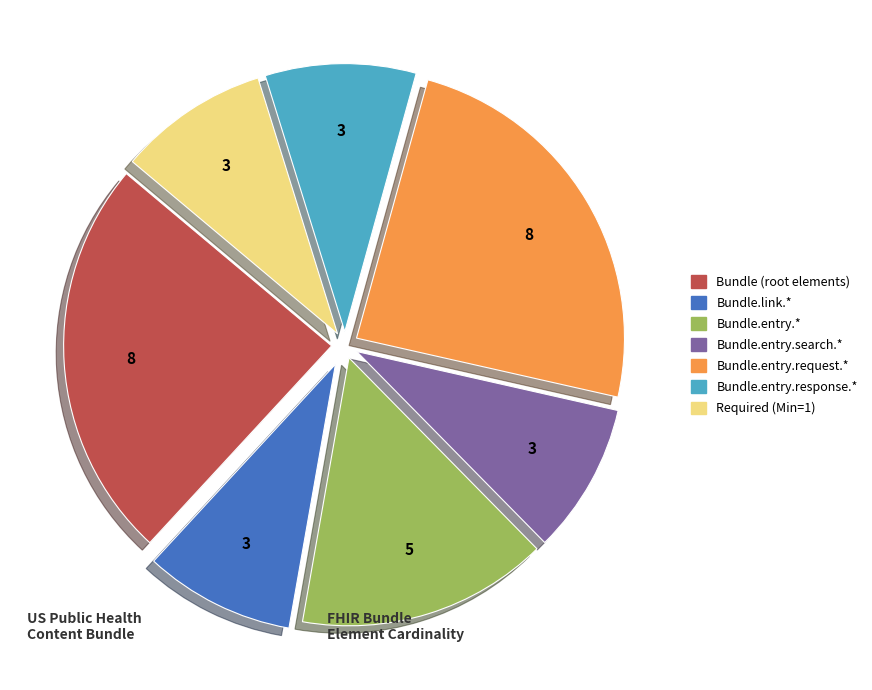

Is there a majority slice in this chart?

No